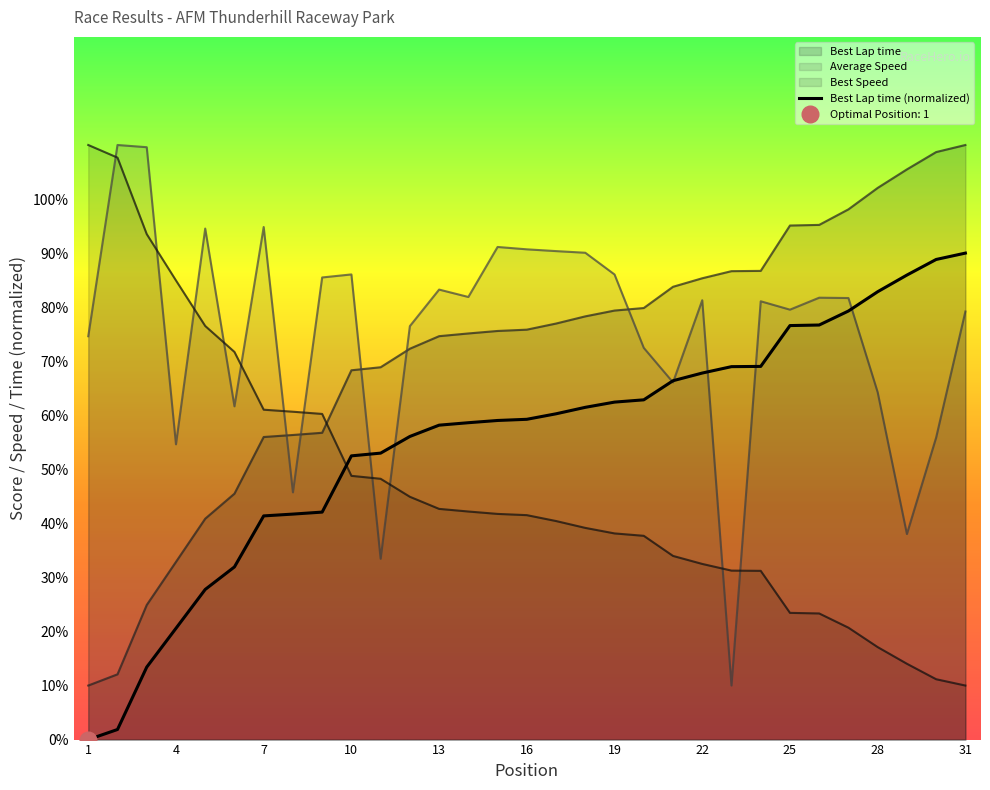

Is it true that Best Speed equals 62.0 at 18?

False